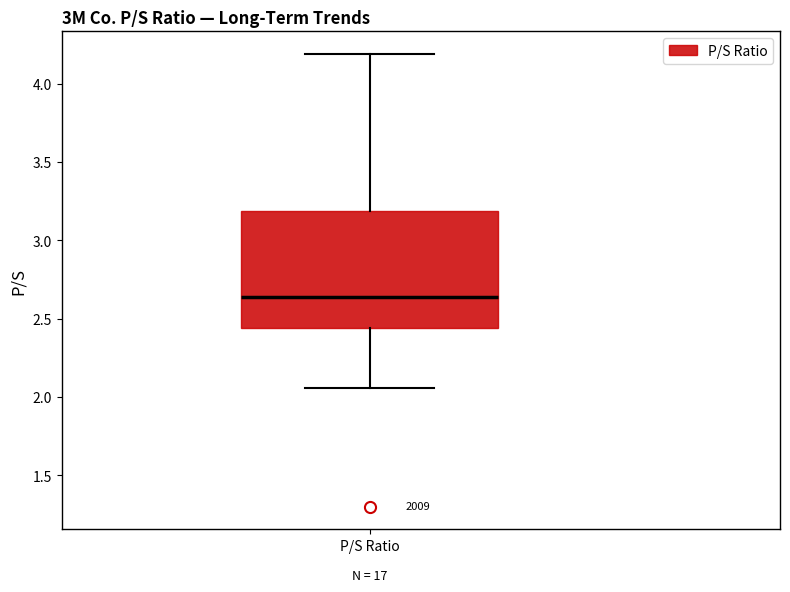

Transcribe this box plot: give where the median line is, the range the box spans, and where the two whiskers end, as read against the y-axis. The values are not printed on the chart, so give them approximately, as read against the axis.

median 2.65, box 2.45 to 3.20, whiskers 2.05 to 4.20